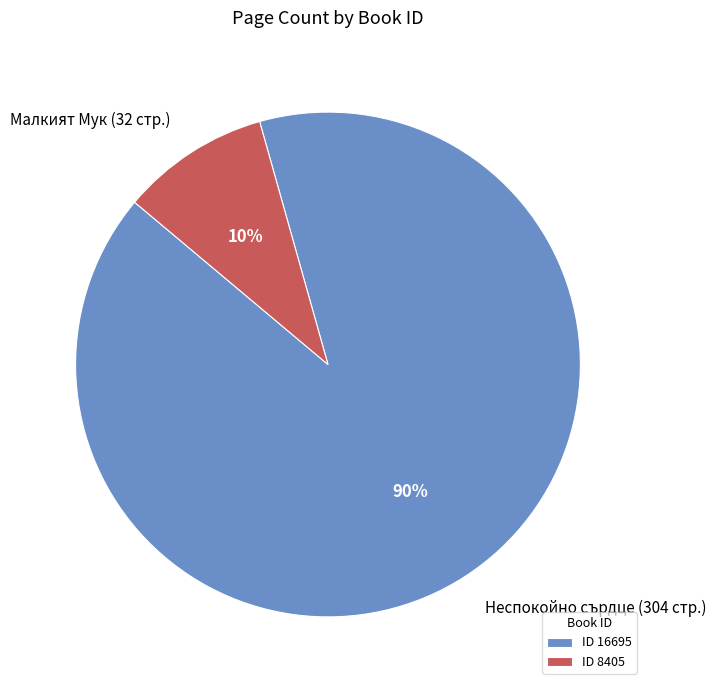

The ID 8405 slice represents 10% of the pie. True or false?

True